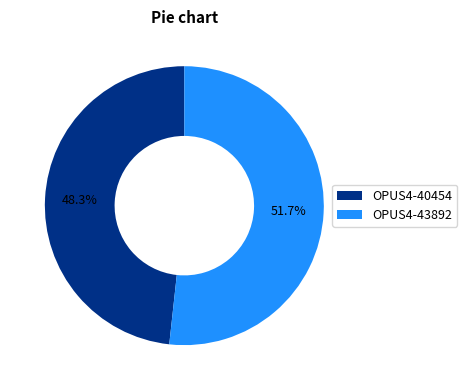

Is there any slice that represents more than half of the pie?

Yes